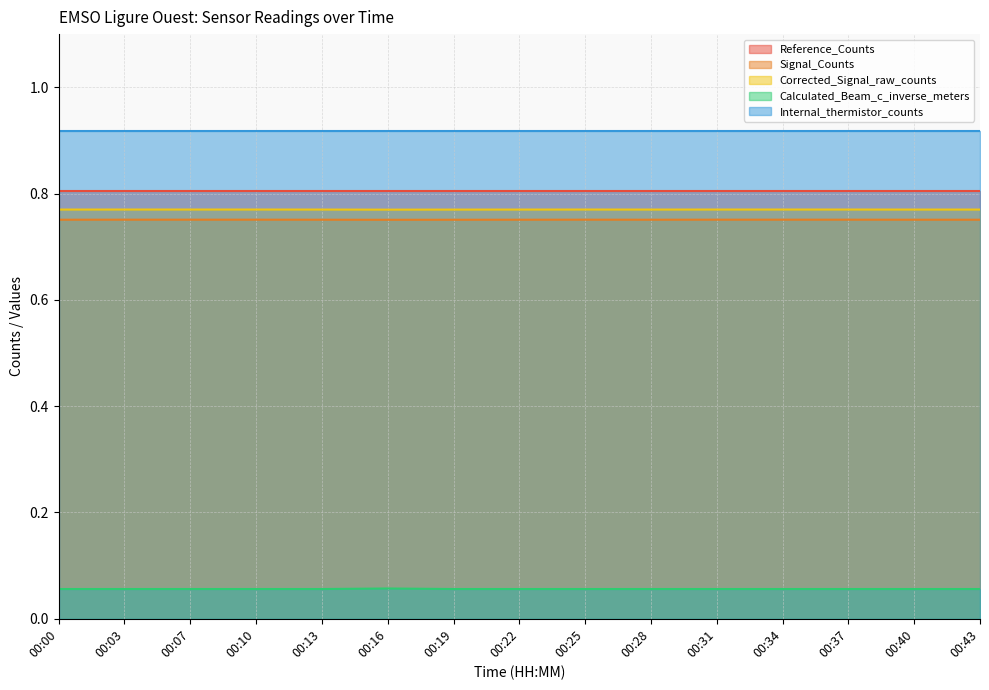

The value of Signal_Counts at 00:19 is 0.8. True or false?

True